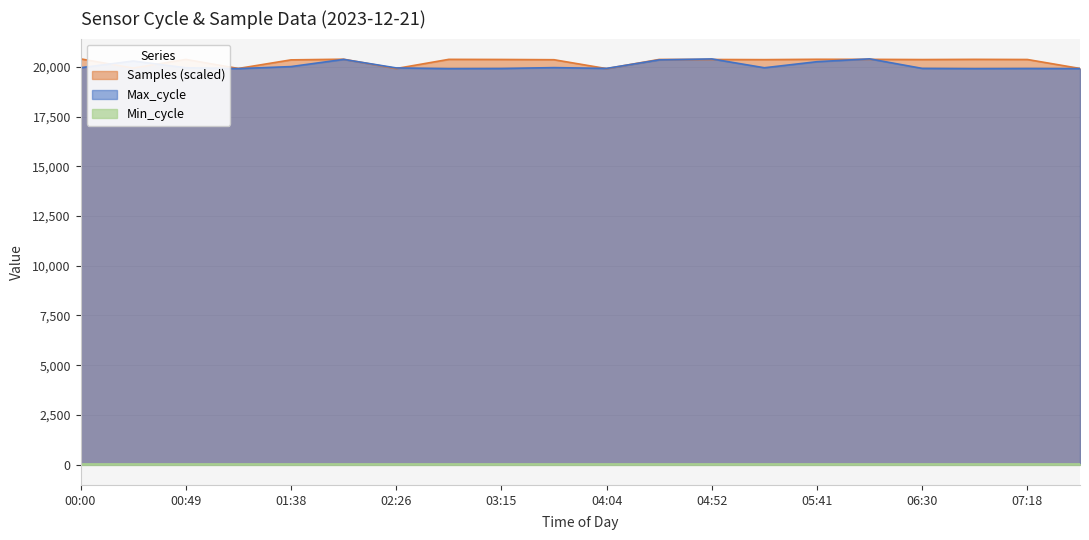

What is the smallest value displayed?

28.0